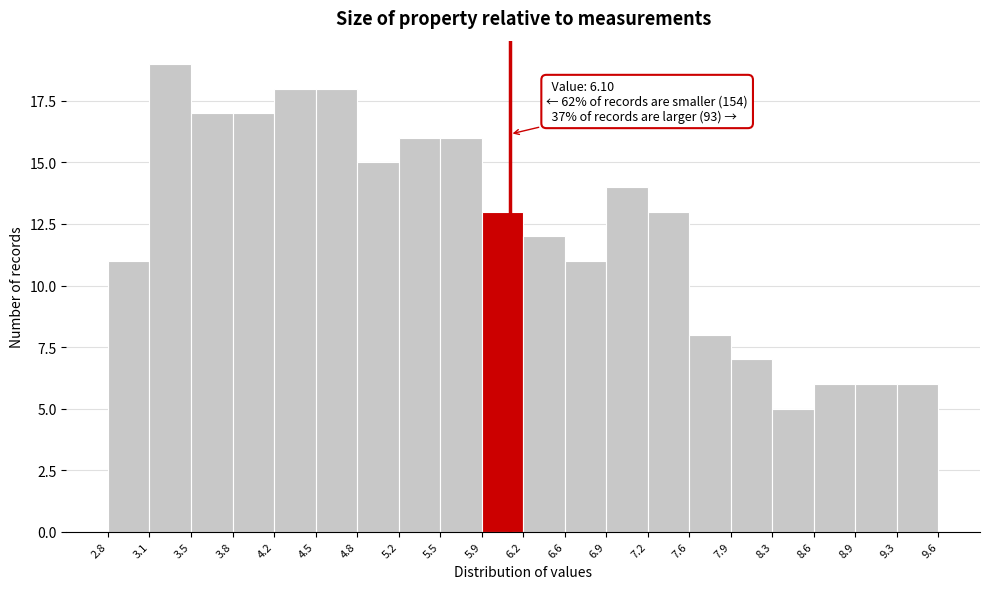

Which range on the x-axis has the tallest bar?

3.1 to 3.5